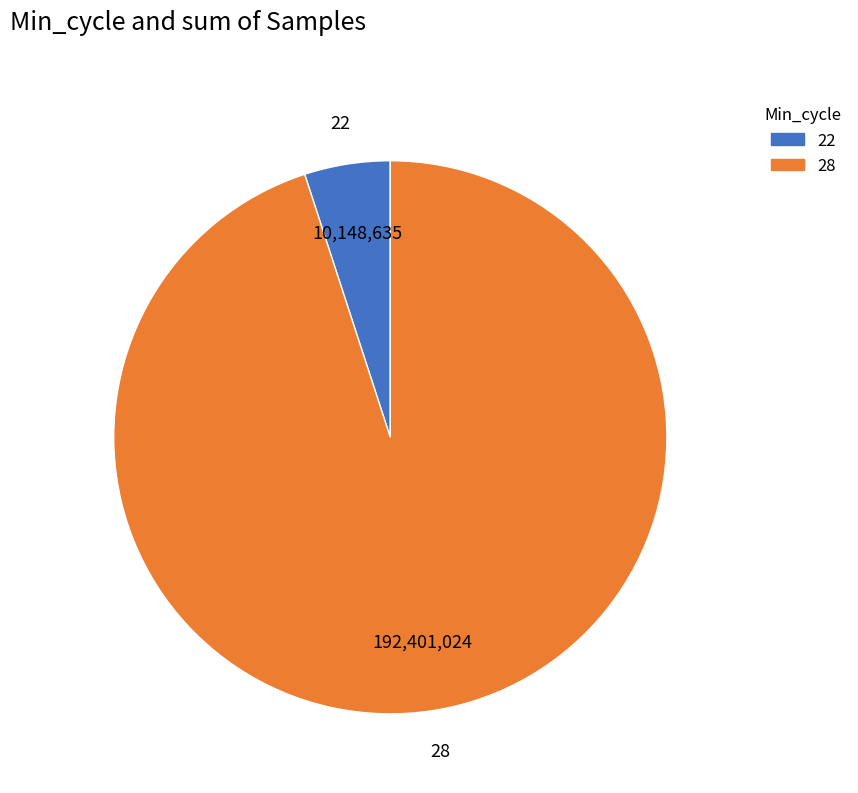

Does any single category account for the majority?

Yes